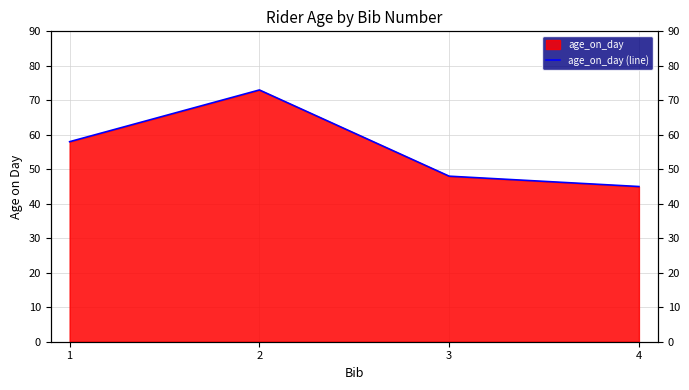

Reading left to right, what are all the values shown in this chart?

1=58	2=73	3=48	4=45